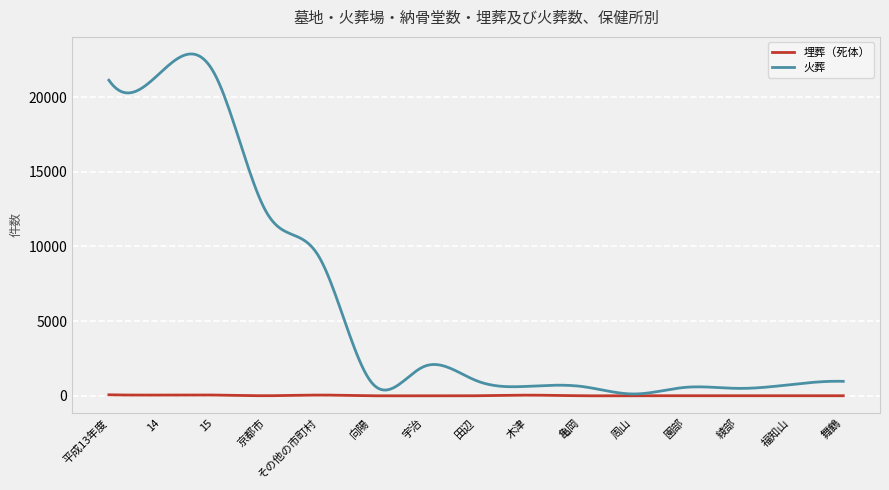

Which series has the widest spread of values?

火葬